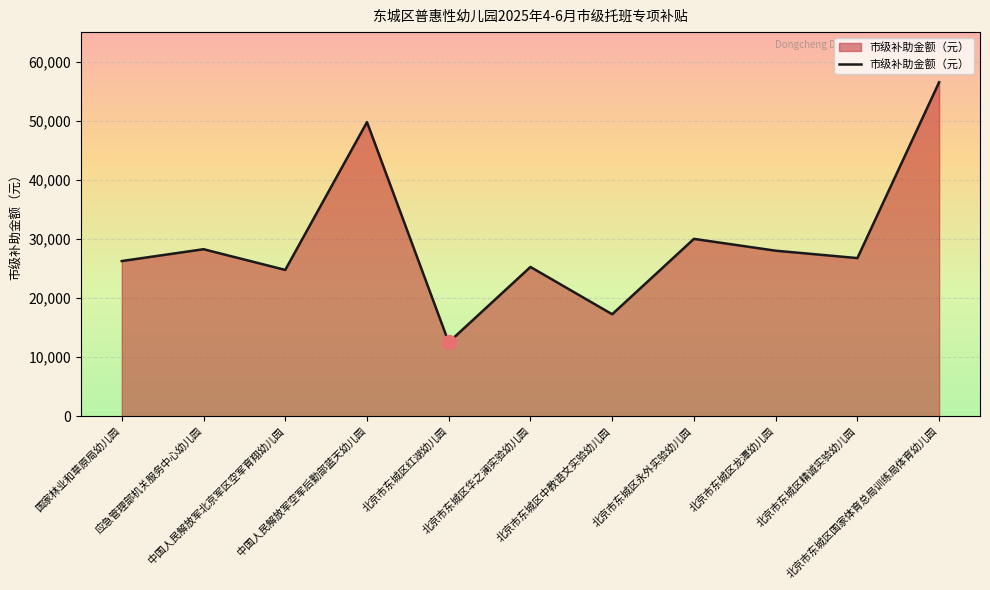

The value at 中国人民解放军空军后勤部蓝天幼儿园 is 12711. True or false?

False